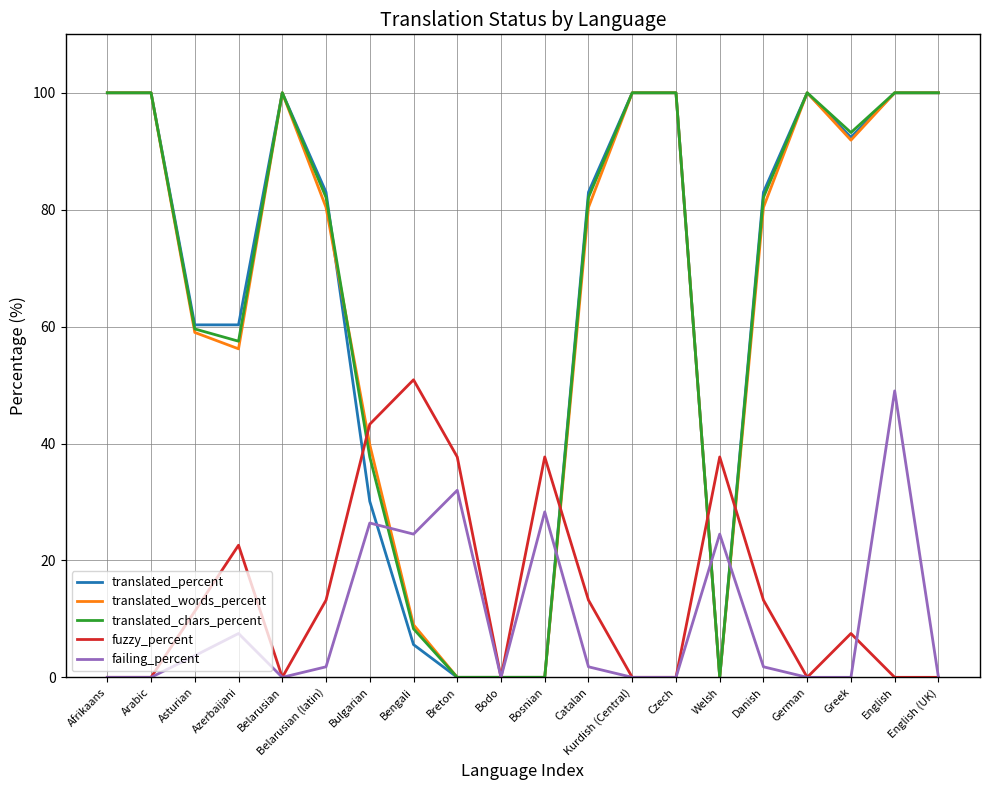

At which category is the sum across all series the highest?

English